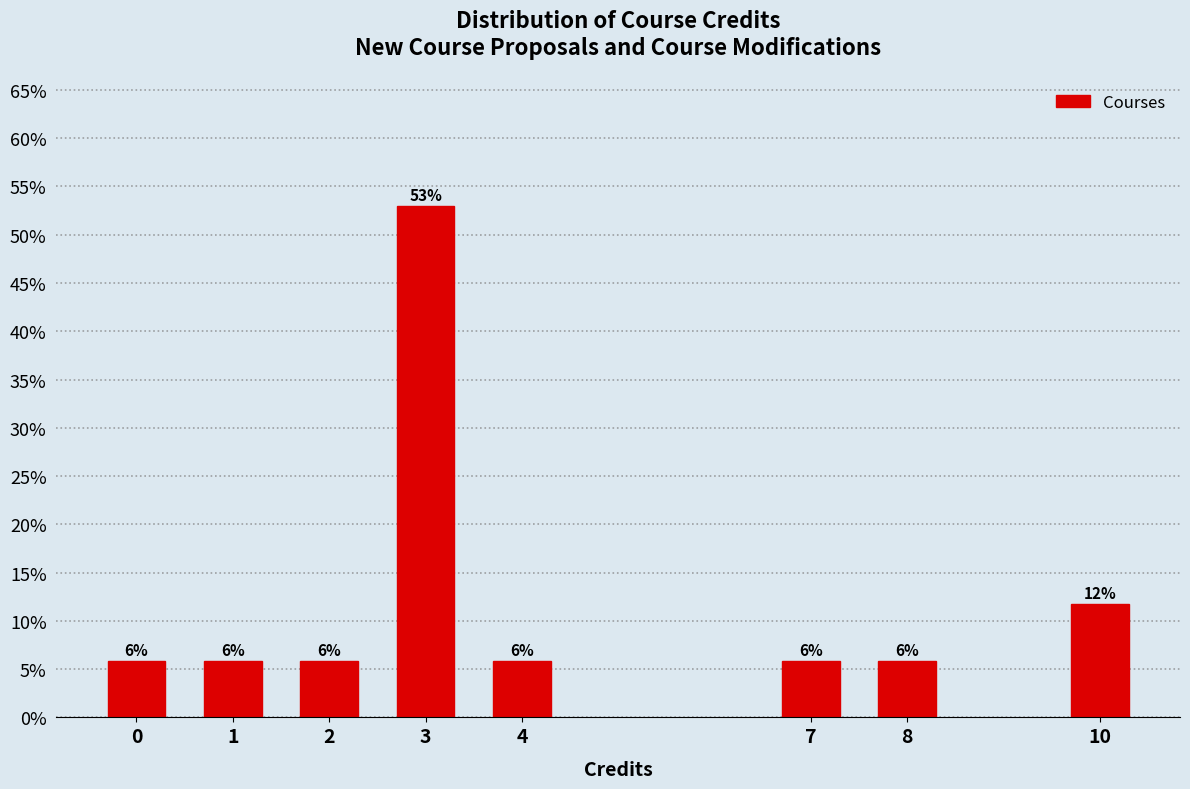

How many bars are there in total?

8